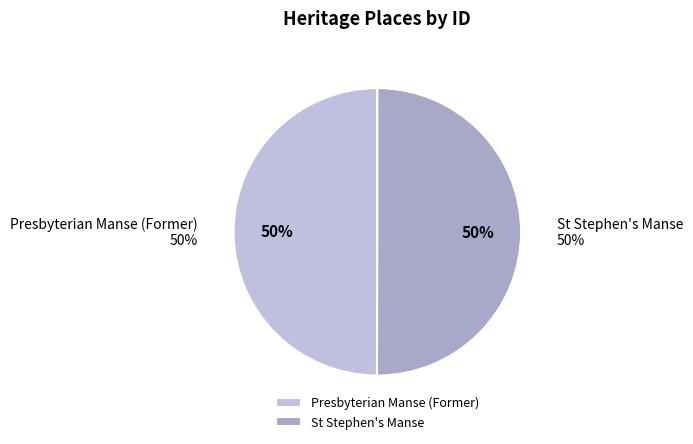

Do St Stephen's Manse and Presbyterian Manse (Former) together represent more than half of the pie?

Yes